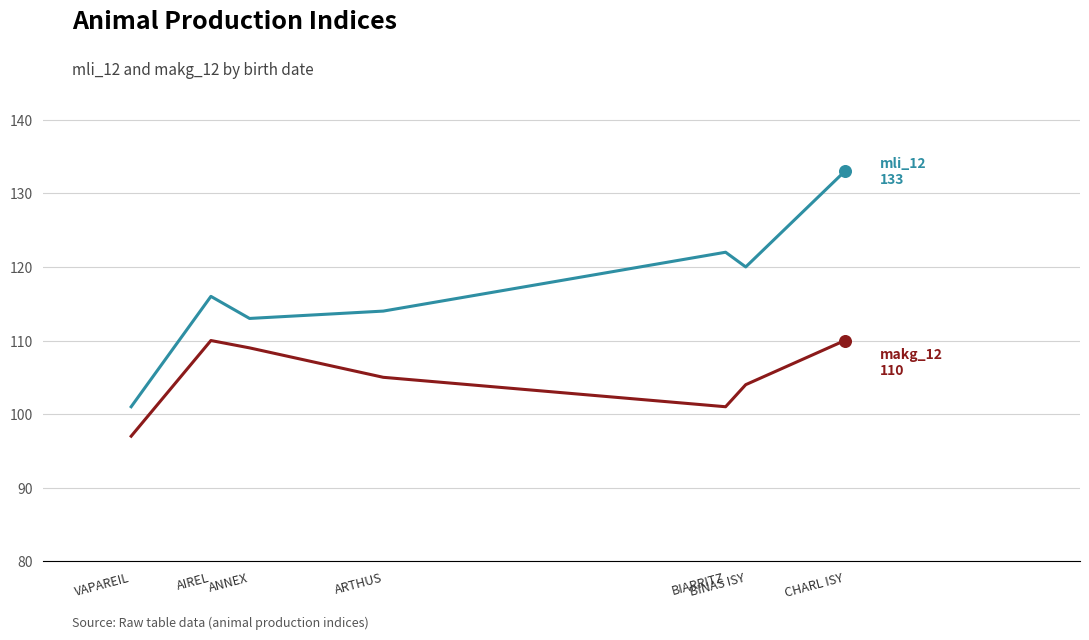

What is the total value across all series at CHARL ISY?

243